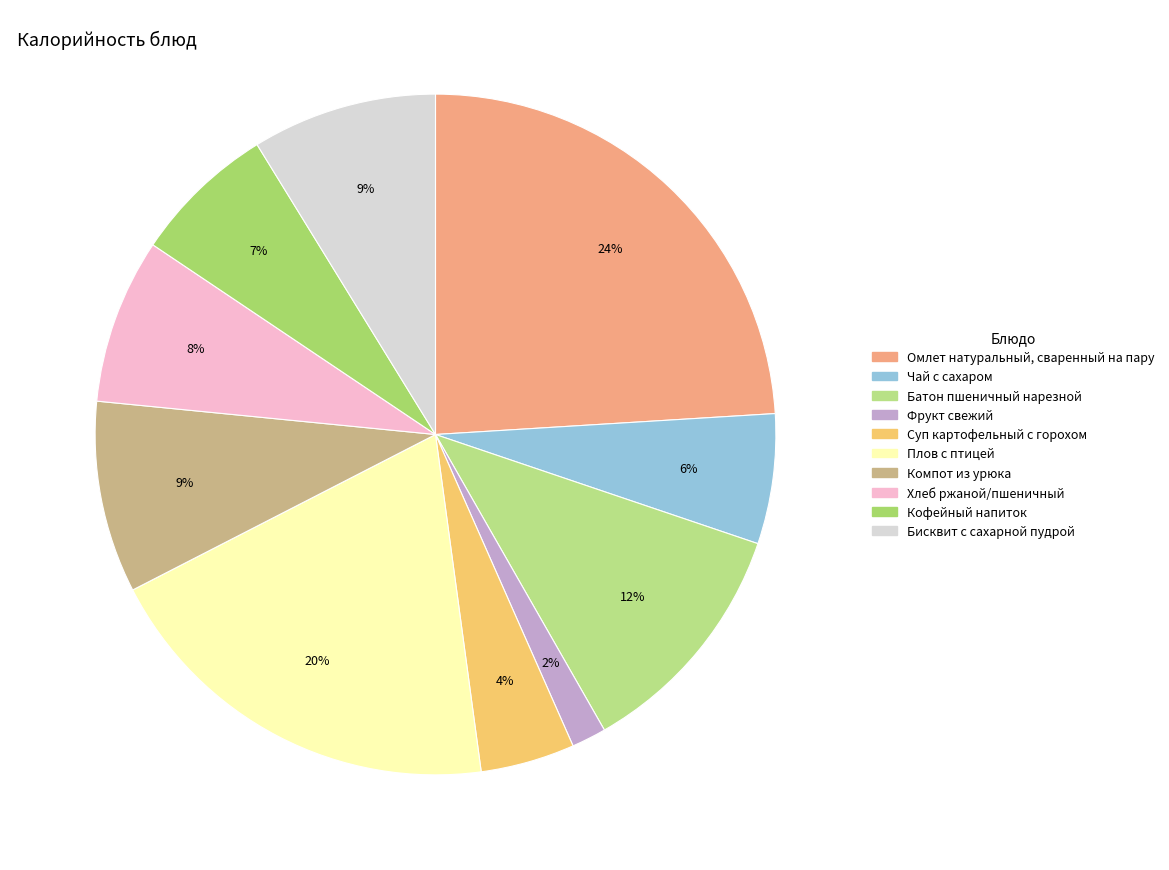

The Батон пшеничный нарезной slice represents 21% of the pie. True or false?

False